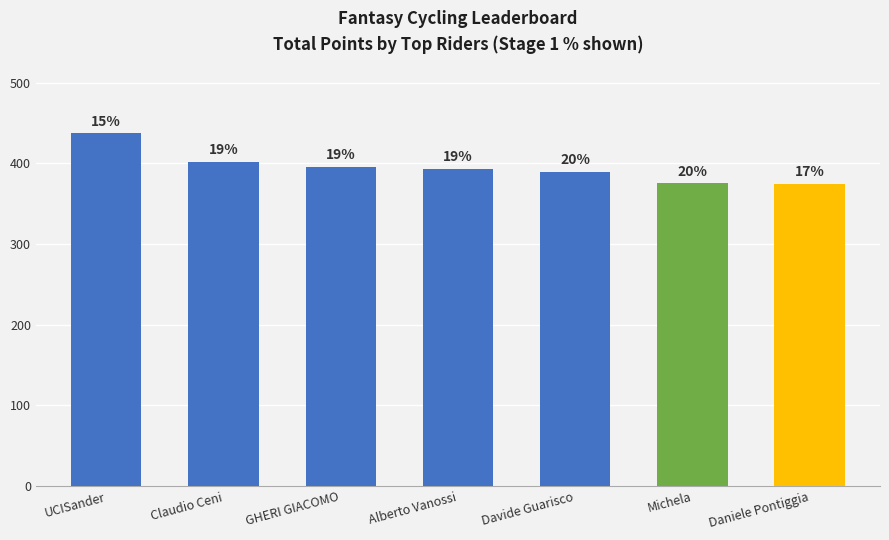

The value at Claudio Ceni is 527. True or false?

False